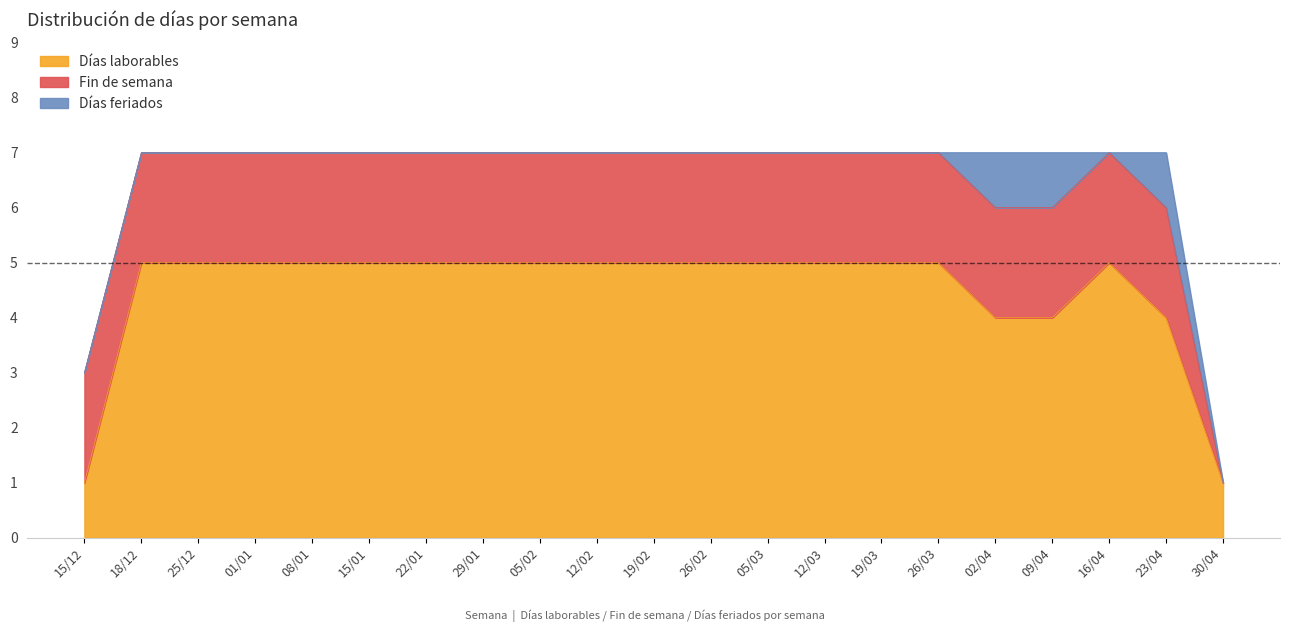

What is the average value of the Días laborables series?

4